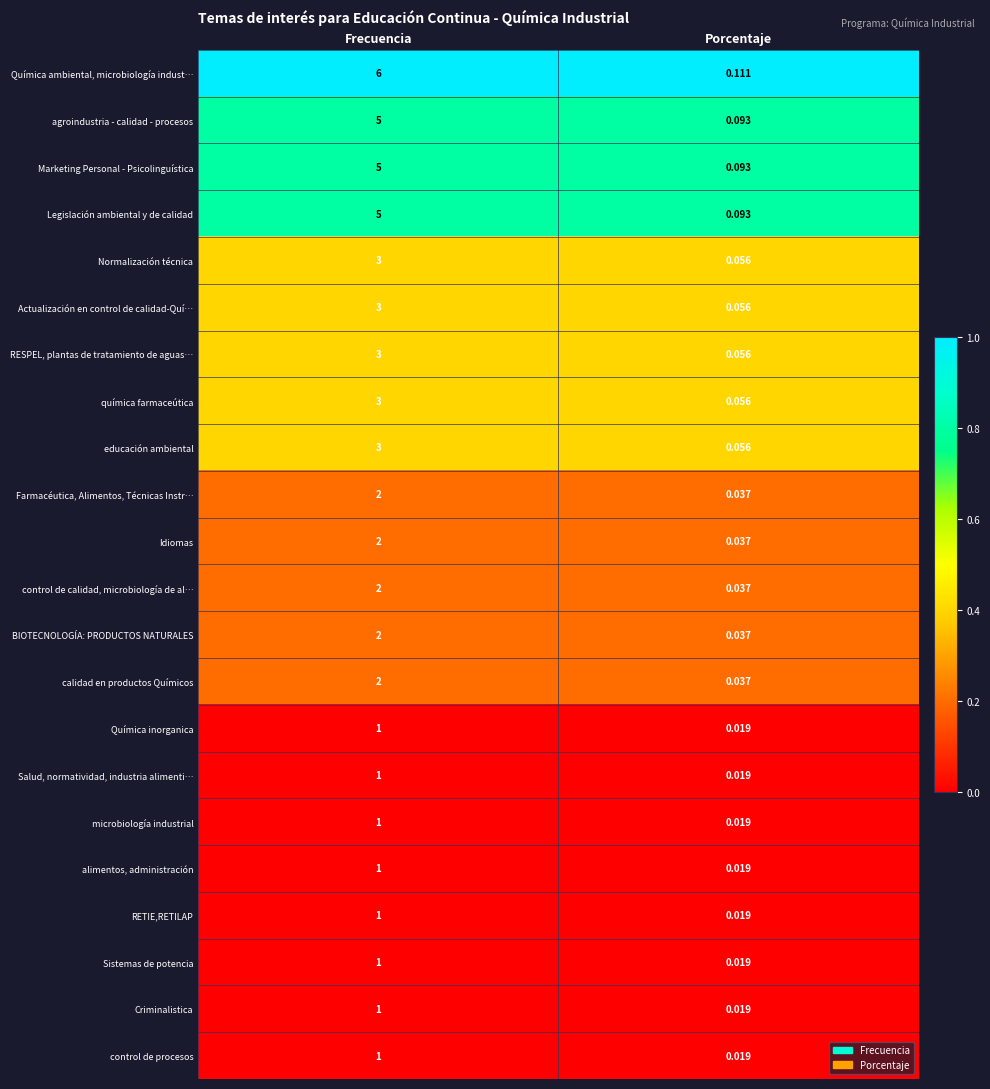

Which category has the highest value in the educación ambiental series?

Frecuencia